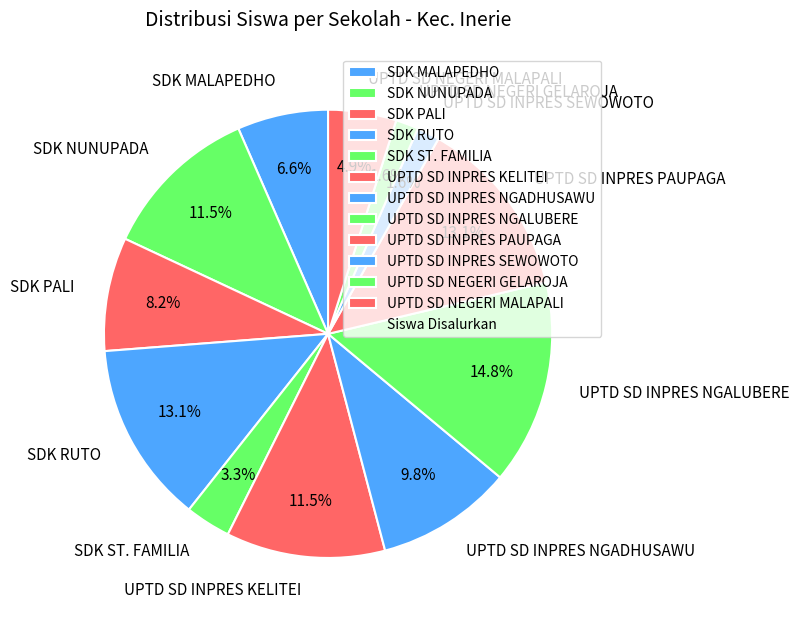

Does SDK PALI account for over 50% of the chart?

No